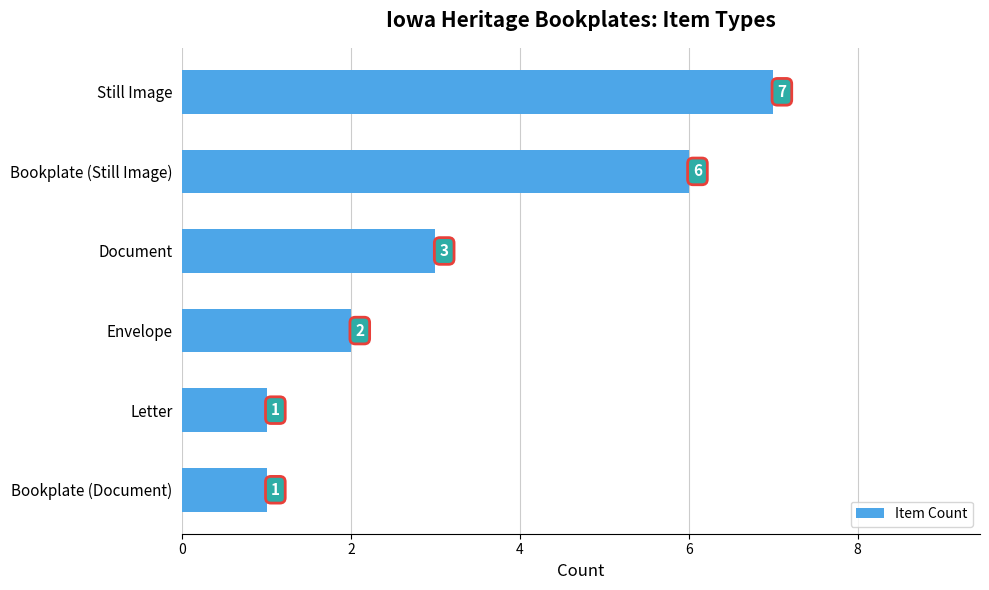

What is the greatest value displayed?

7